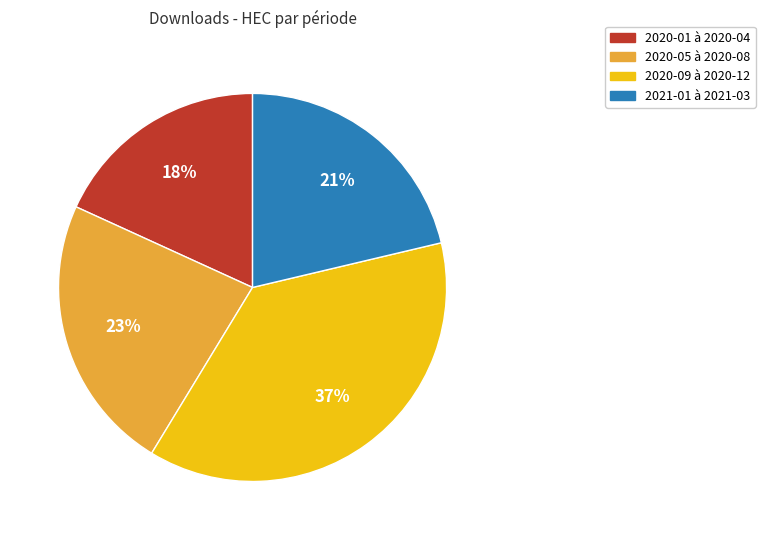

How many segments does this pie chart have?

4